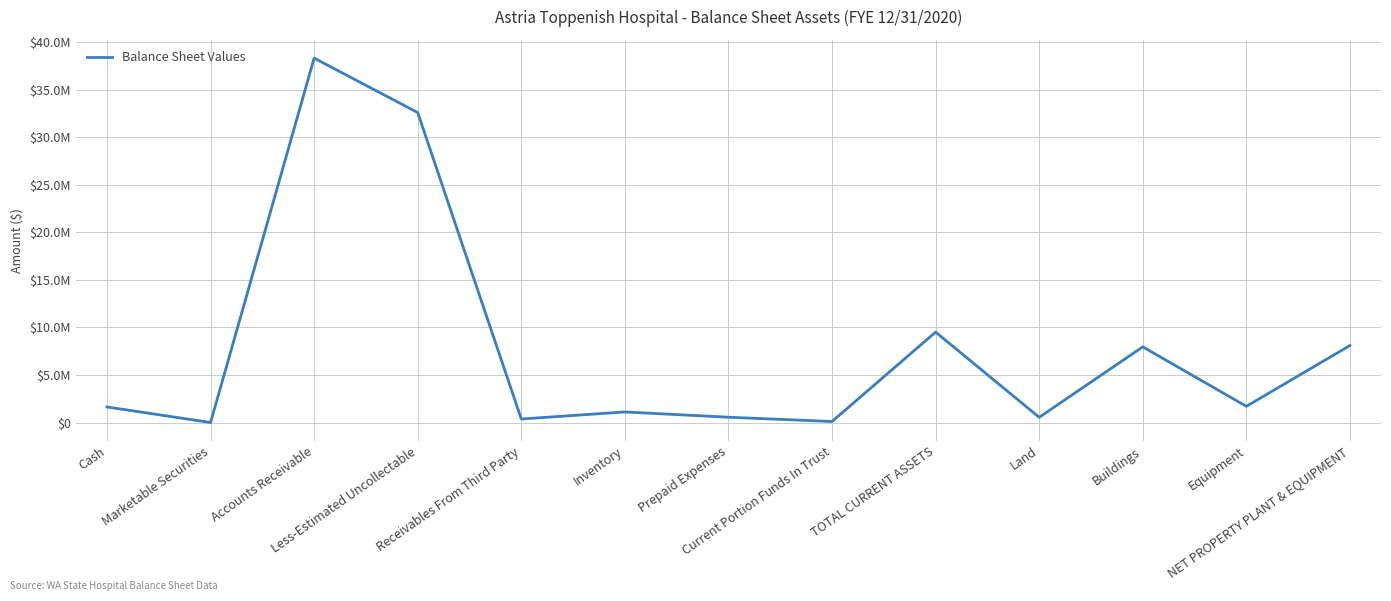

The chart shows a value of 1635663.8 at Cash. True or false?

True